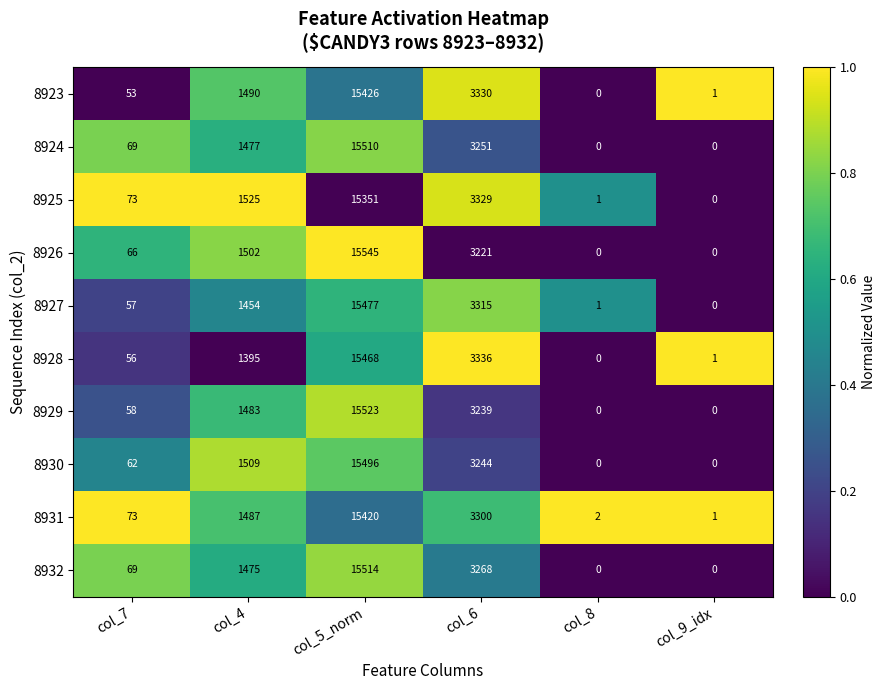

What is the sum of all 8932 values?

20326